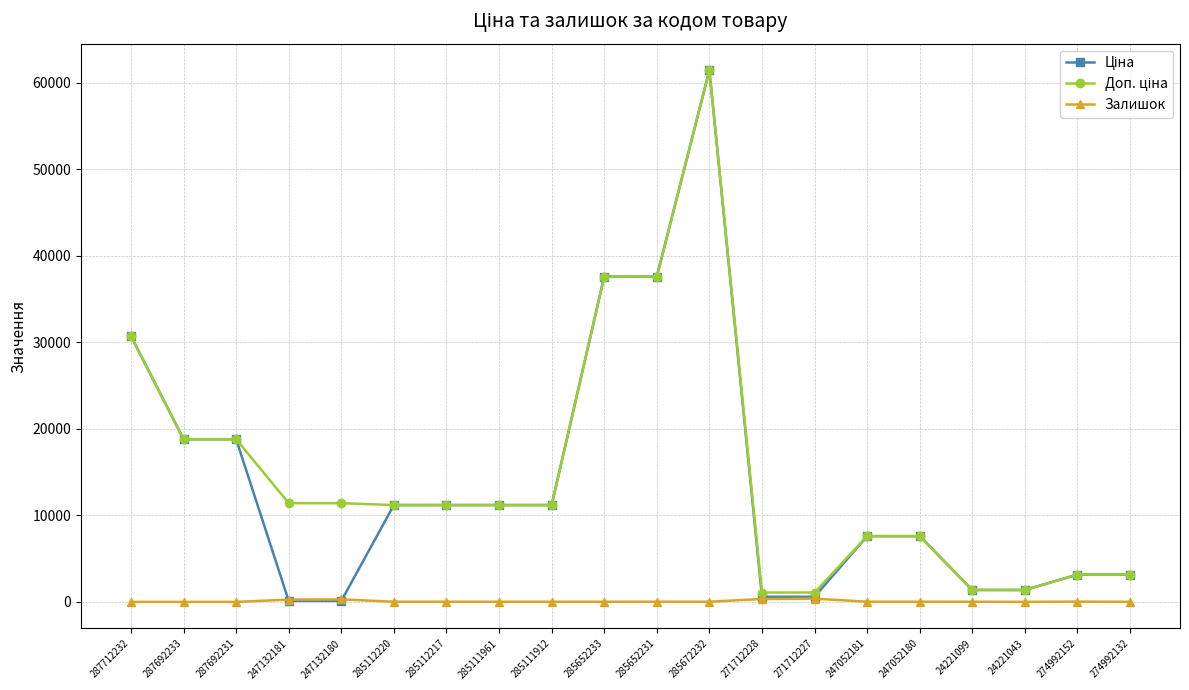

At which category is the sum across all series the highest?

285672232